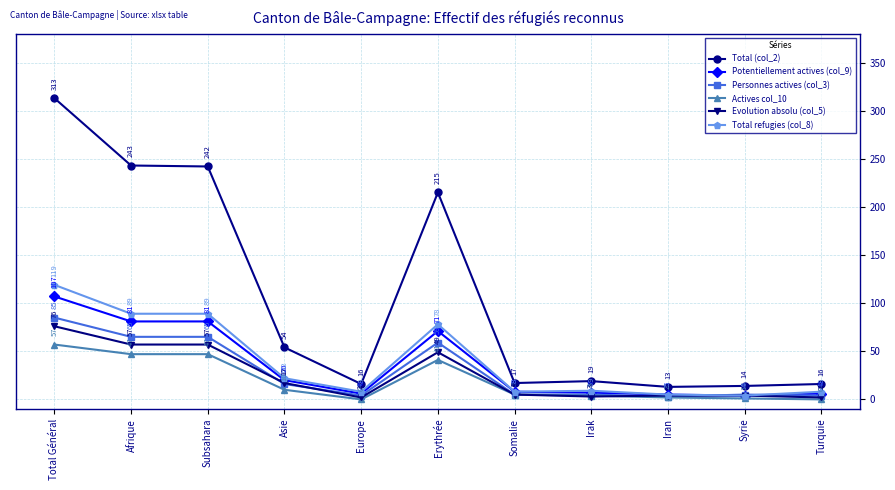

Reading left to right, transcribe all the data shown in this chart.

Total (col_2): Total Général=313	Afrique=243	Subsahara=242	Asie=54	Europe=16	Erythrée=215	Somalie=17	Irak=19	Iran=13	Syrie=14	Turquie=16
Potentiellement actives (col_9): Total Général=107	Afrique=81	Subsahara=81	Asie=20	Europe=6	Erythrée=71	Somalie=8	Irak=7	Iran=5	Syrie=4	Turquie=6
Personnes actives (col_3): Total Général=85	Afrique=65	Subsahara=65	Asie=16	Europe=4	Erythrée=59	Somalie=5	Irak=5	Iran=3	Syrie=5	Turquie=4
Actives col_10: Total Général=57	Afrique=47	Subsahara=47	Asie=10	Europe=0	Erythrée=41	Somalie=5	Irak=4	Iran=2	Syrie=1	Turquie=0
Evolution absolu (col_5): Total Général=76	Afrique=57	Subsahara=57	Asie=17	Europe=2	Erythrée=49	Somalie=5	Irak=3	Iran=4	Syrie=4	Turquie=2
Total refugies (col_8): Total Général=119	Afrique=89	Subsahara=89	Asie=22	Europe=8	Erythrée=78	Somalie=8	Irak=9	Iran=5	Syrie=4	Turquie=8